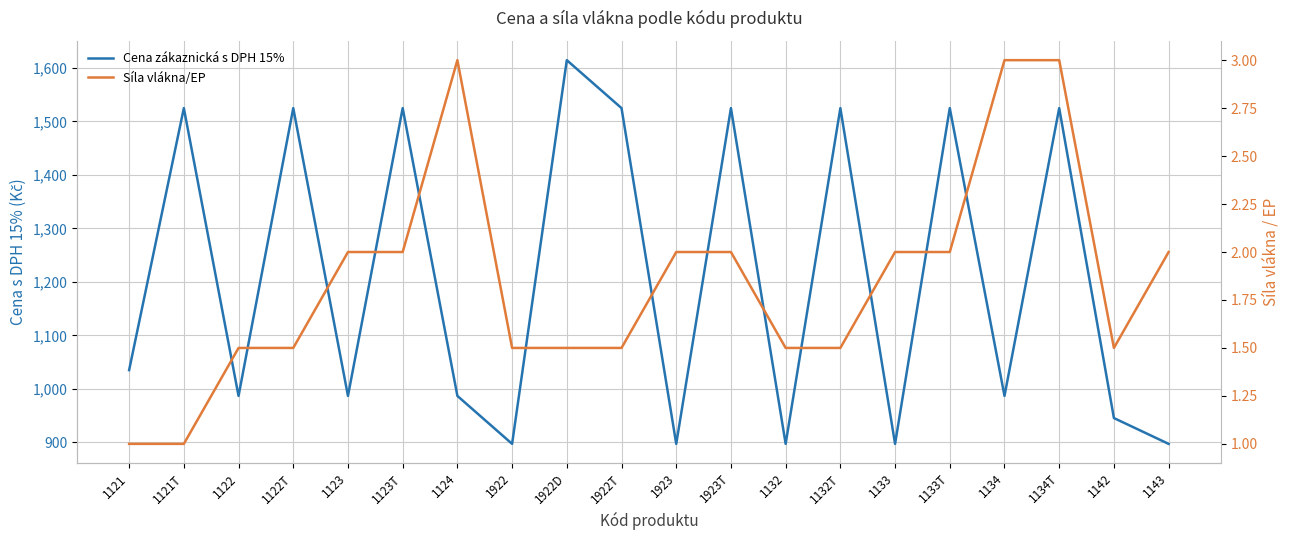

In Cena zákaznická s DPH 15%, how many points are higher than both neighbors (excluding endpoints)?

8